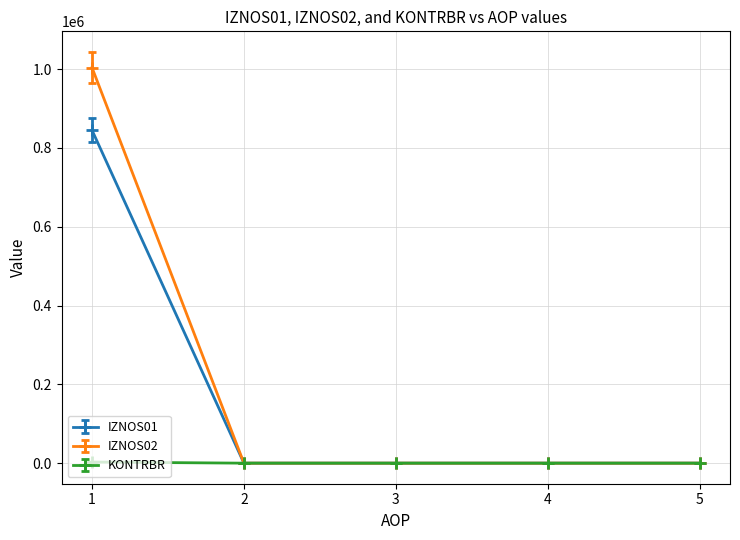

True or false: IZNOS02 has more than 1 interior local peaks.

False